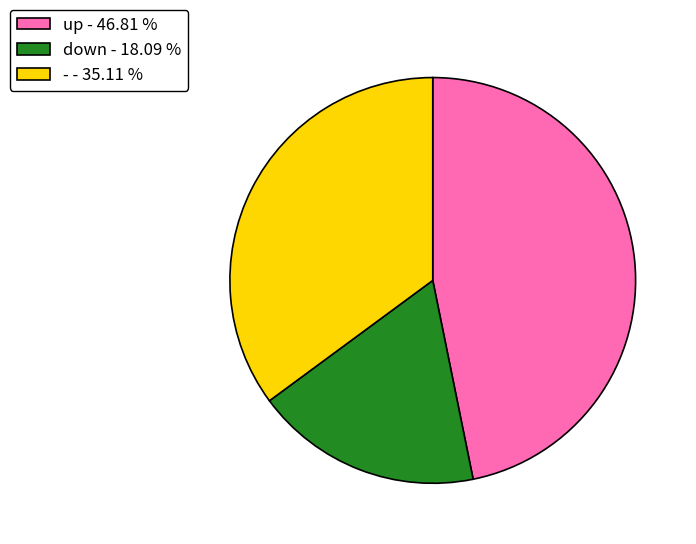

Rank the categories by value from highest to lowest.

up, -, down